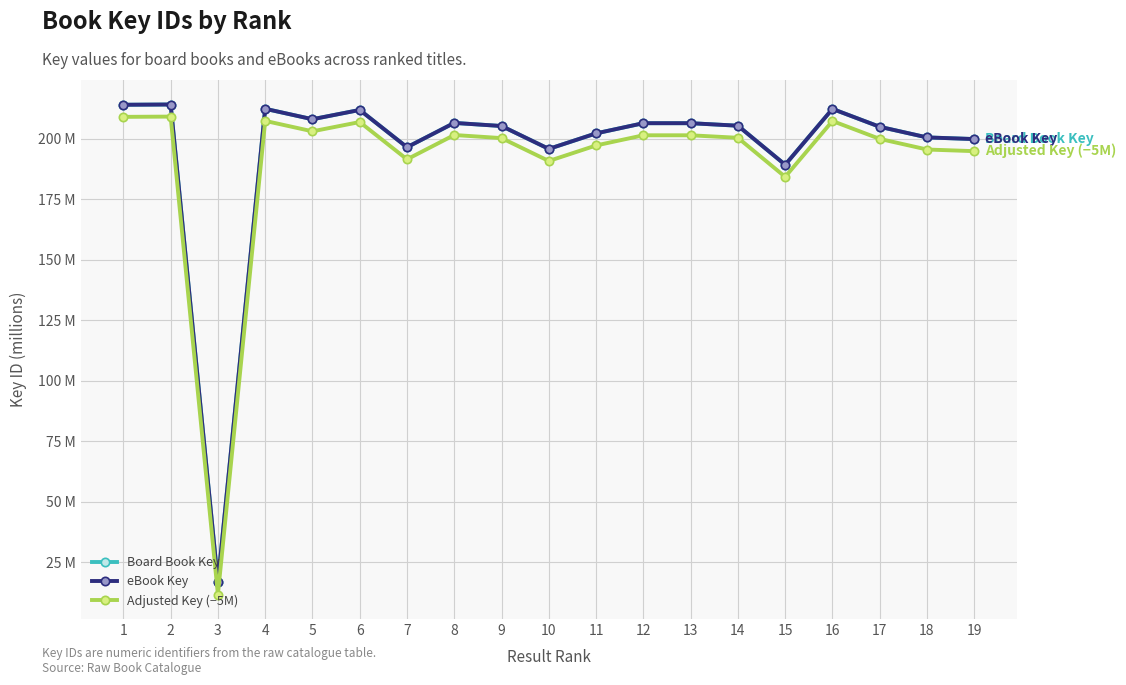

Where is eBook Key nearest to the value 115?

15